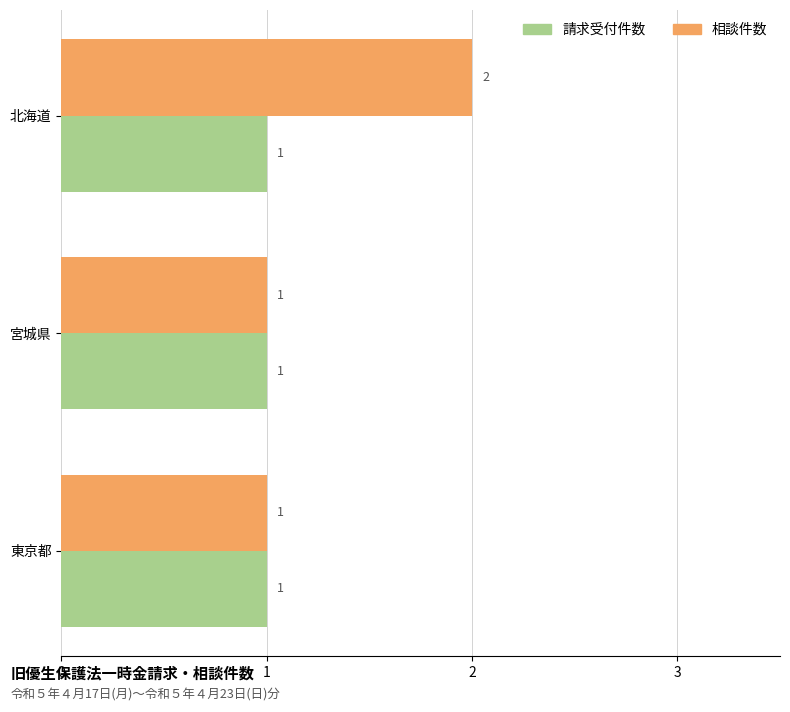

At 北海道, list the series in order from smallest to largest.

請求受付件数, 相談件数